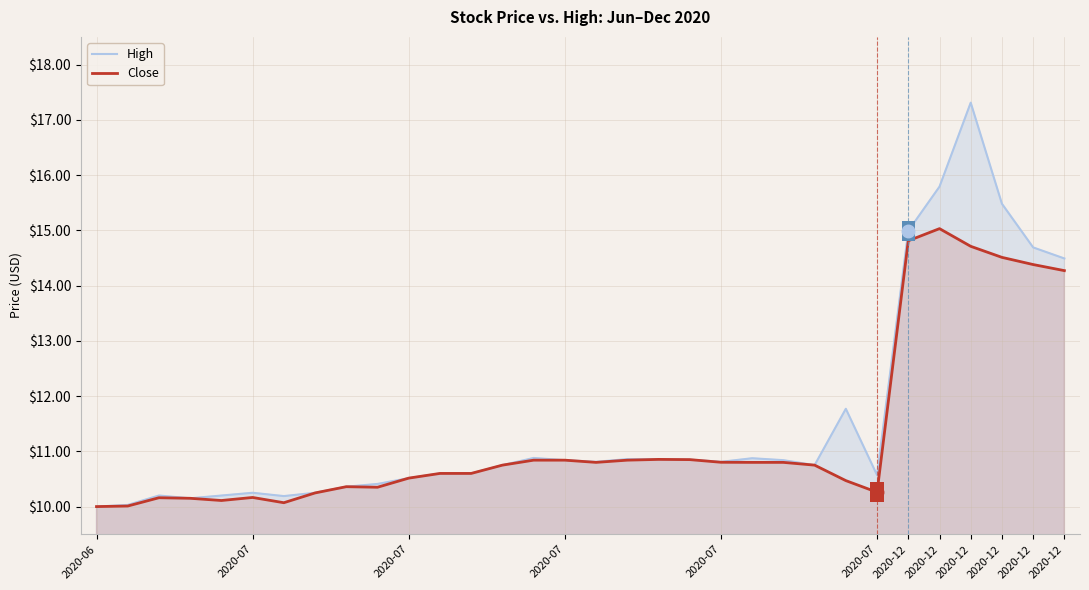

True or false: Close and High intersect in this chart.

False